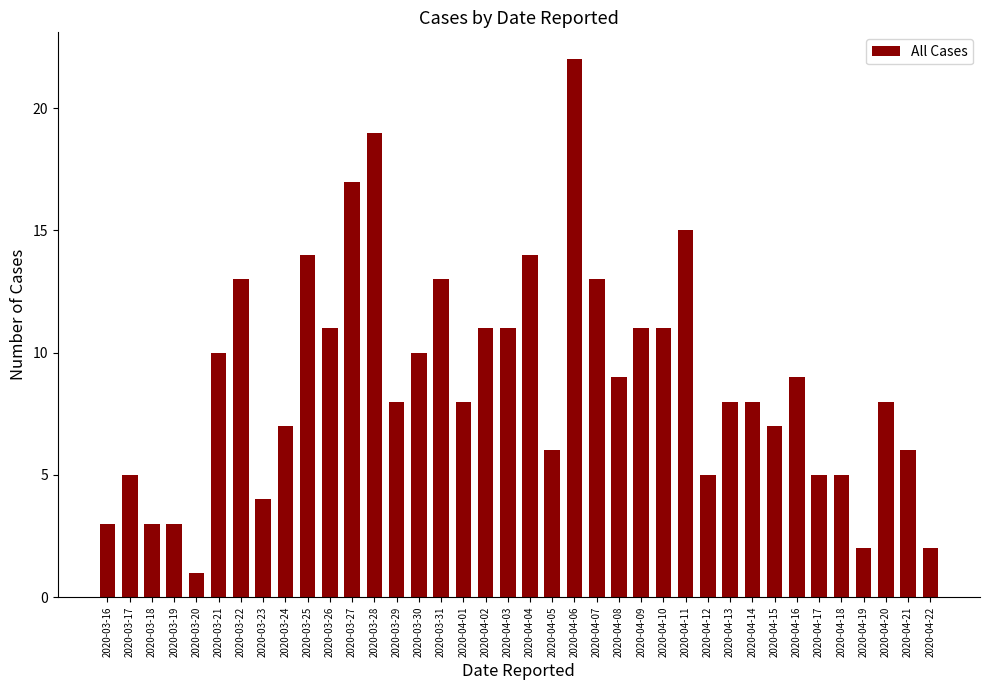

What is the value of the 26th bar from the left?

11